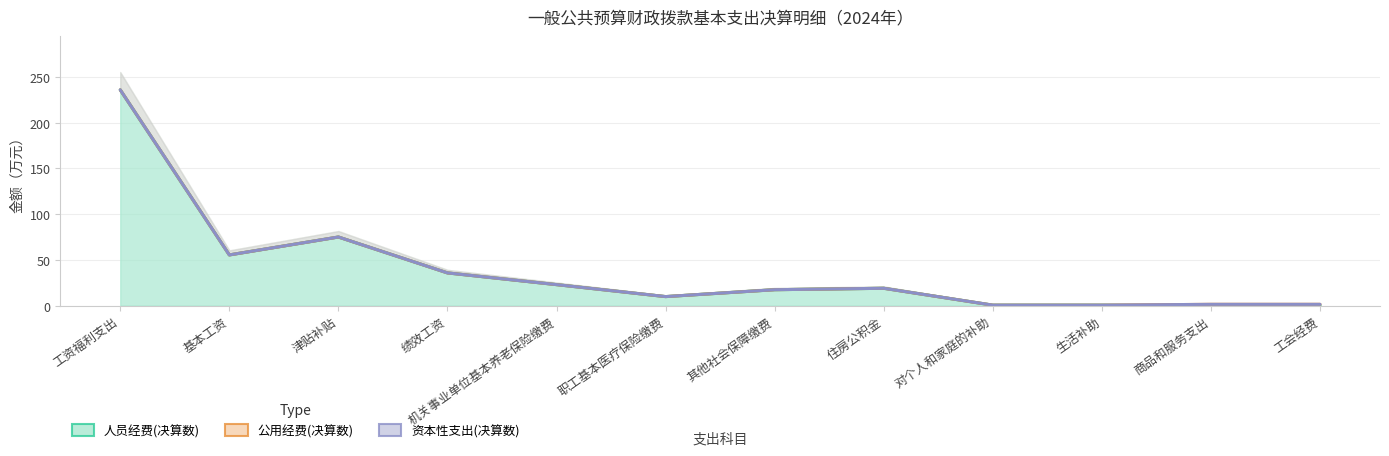

What are all the series names shown in the legend?

人员经费(决算数), 公用经费(决算数), 资本性支出(决算数)